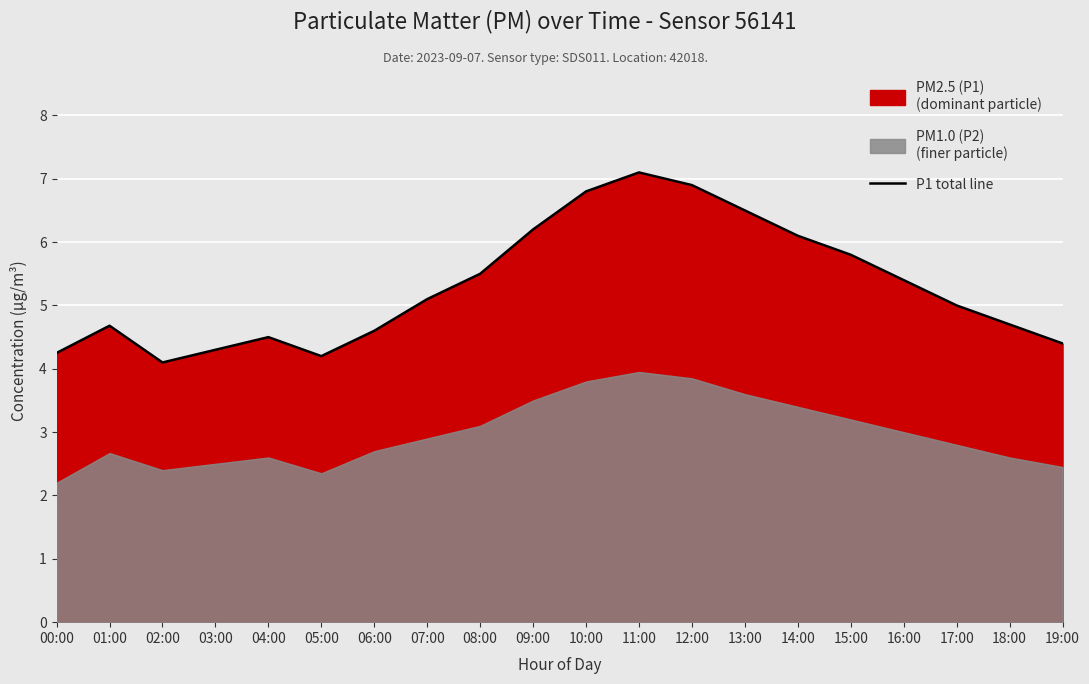

How many categories are shown in the chart?

20